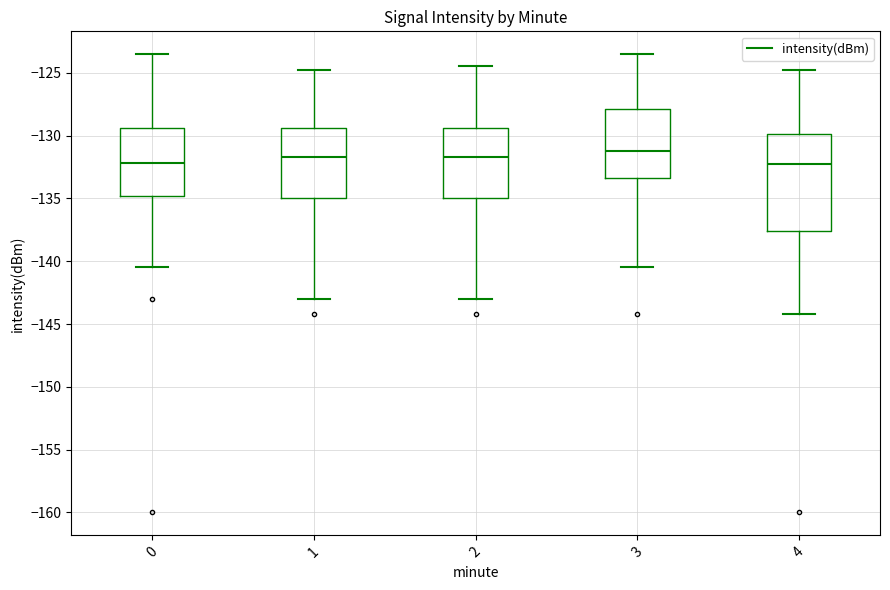

Comparing the boxes themselves (not the whiskers), which one is the tallest?

4